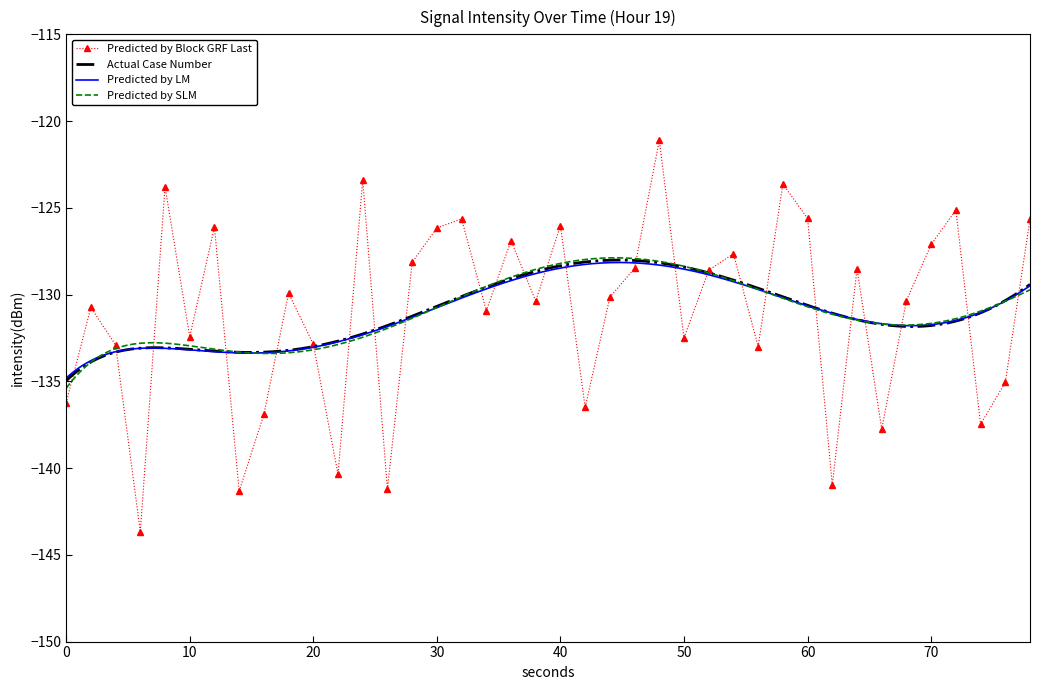

In Predicted by Block GRF Last, how many points are higher than both neighbors (excluding endpoints)?

13